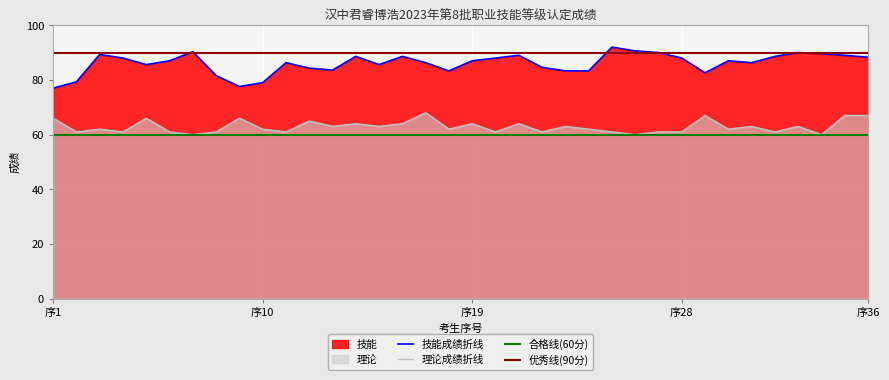

Between 14 and 27, which series saw the biggest shift?

理论